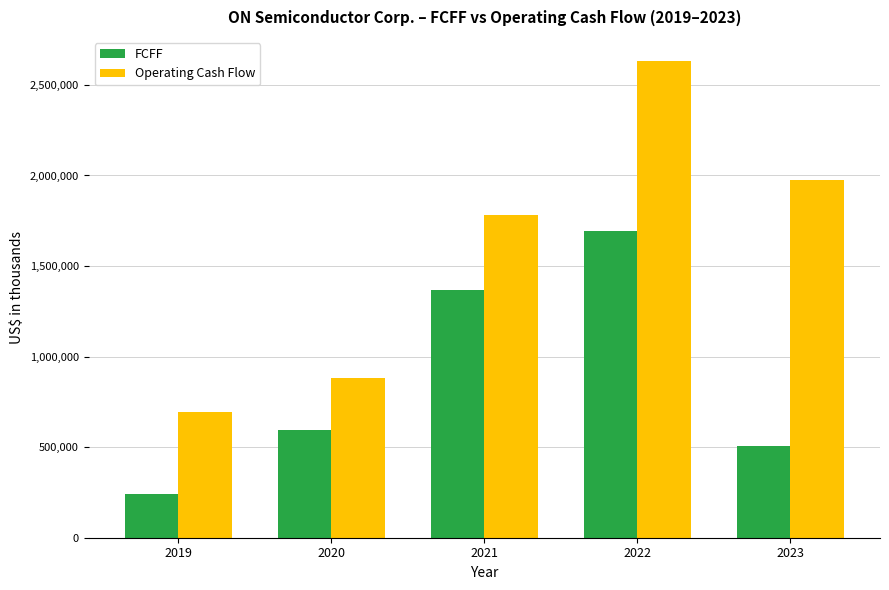

How many groups of bars are there?

5